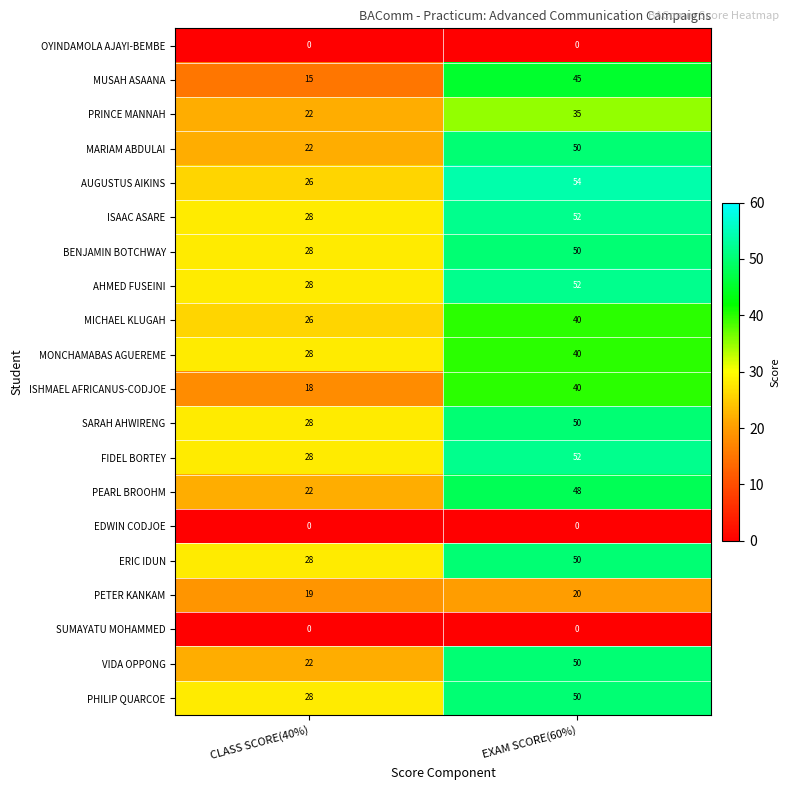

Count the number of data series in this chart.

20